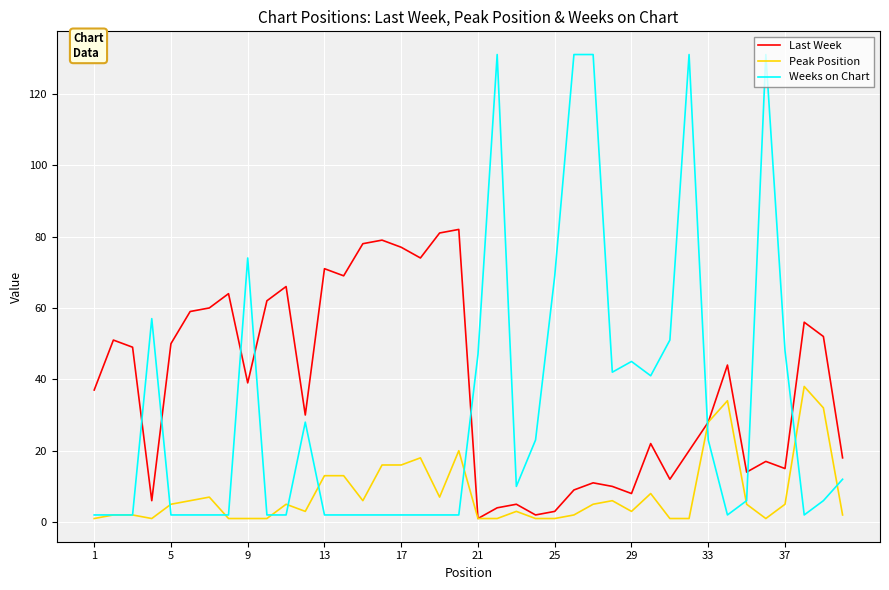

What is the maximum value shown in the chart?

131